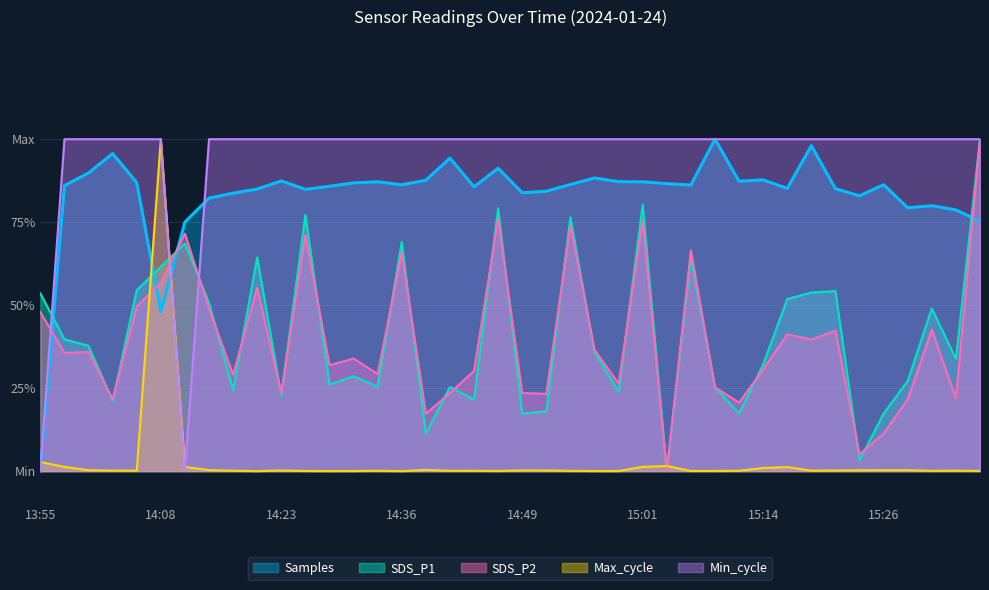

How many values in Samples are above zero?

39